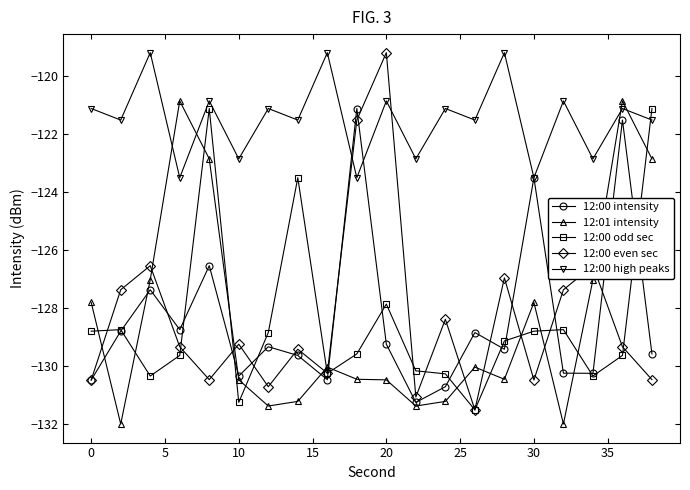

In 12:00 high peaks, how many points are higher than both neighbors (excluding endpoints)?

9